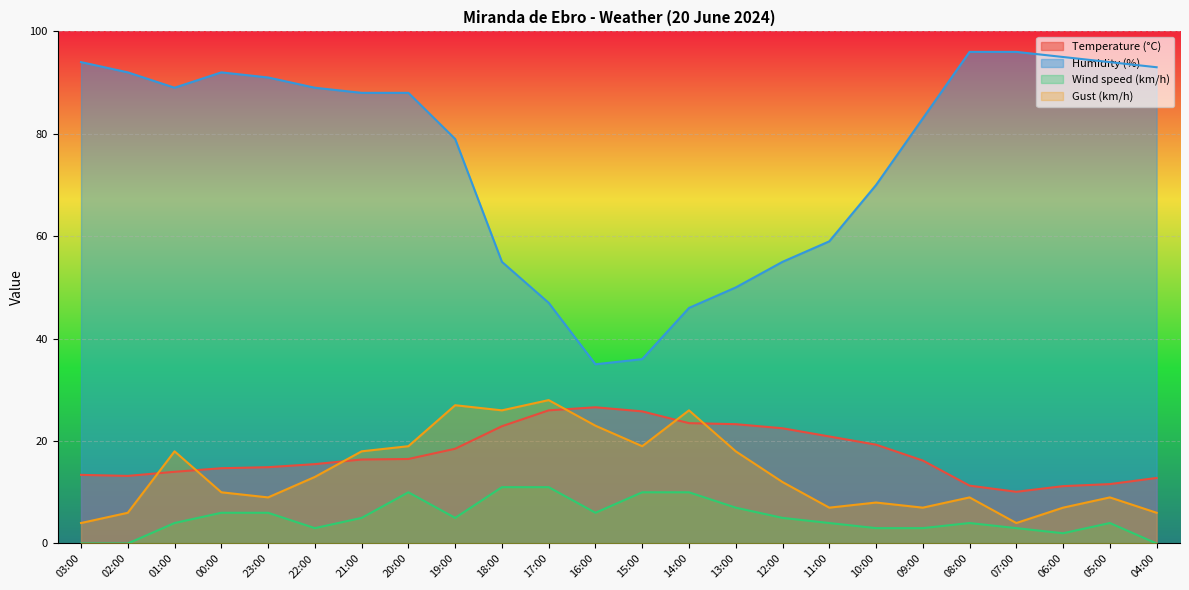

What is the highest value of the Wind speed (km/h) series?

11.0